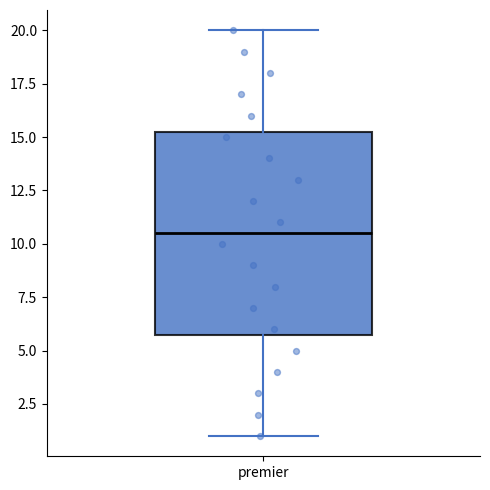

Where does the lower whisker of the box for premier end on the y-axis? The values are not printed on the chart, so give them approximately, as read against the axis.

1.0